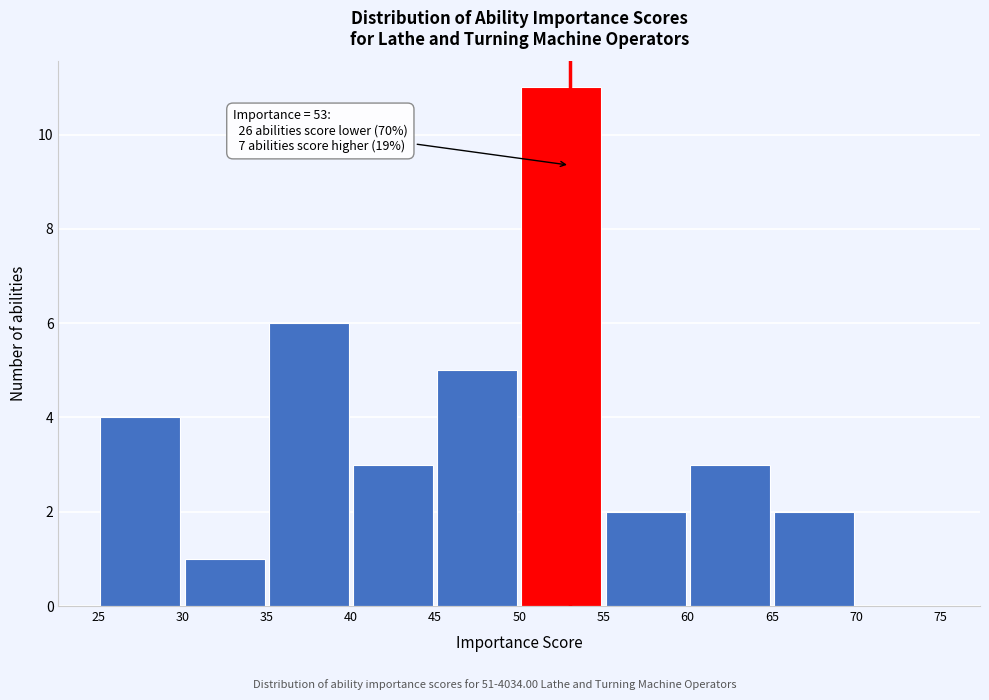

Which range on the x-axis has the tallest bar?

50 to 55